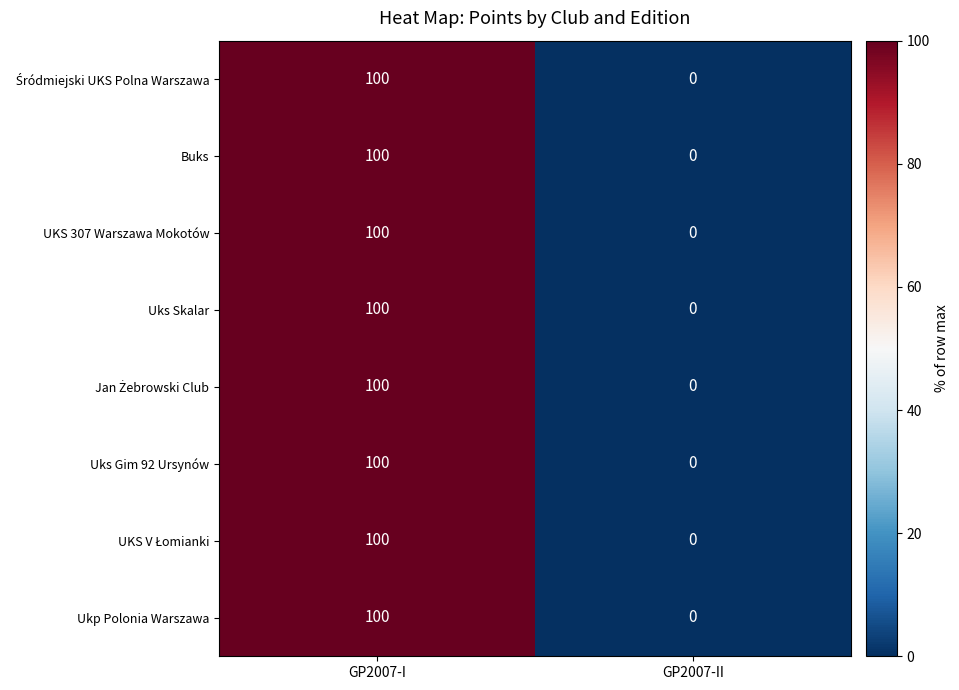

What is the total value across all series at GP2007-I?

800